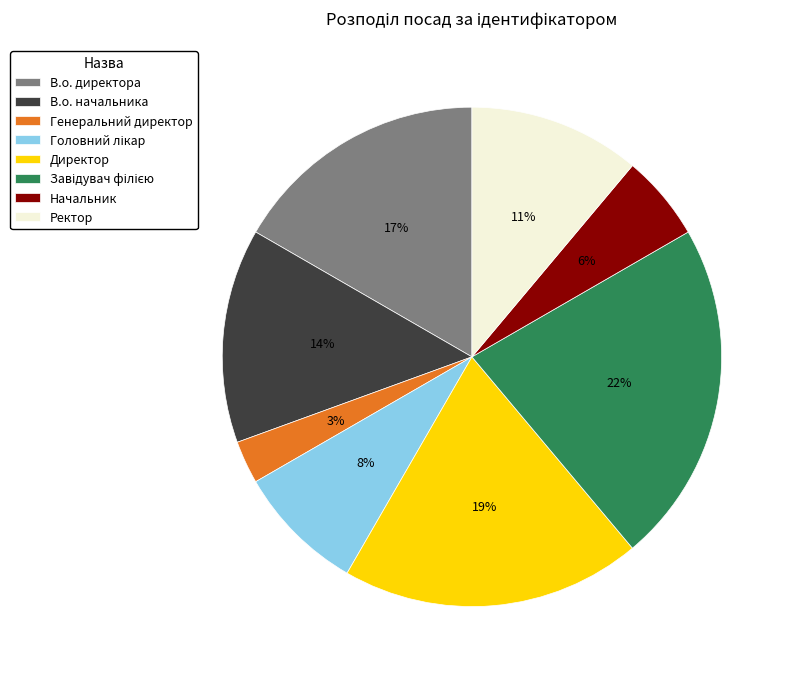

Does Генеральний директор account for over 50% of the chart?

No